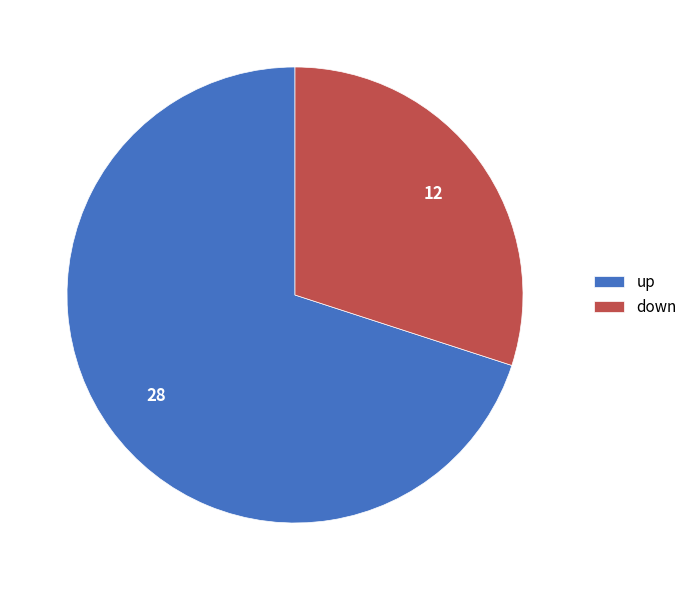

What is the majority slice?

up